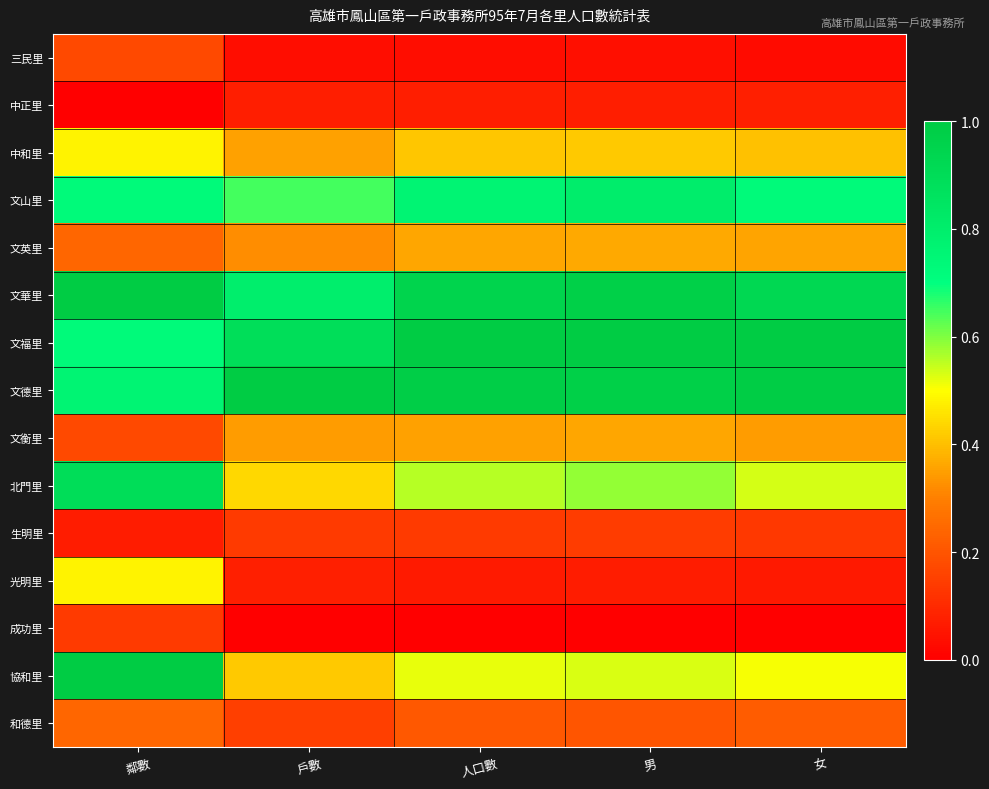

What is the greatest value displayed?

1.0